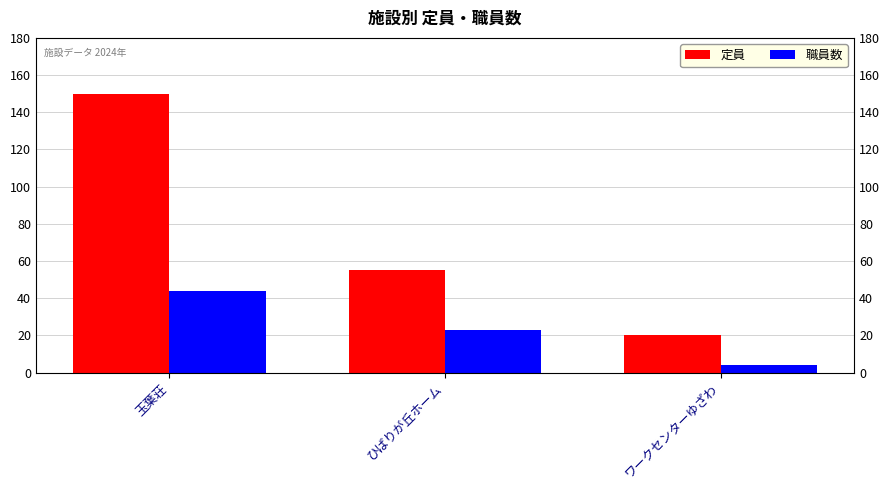

Count the 定員 values in the range 20 to 150.

3